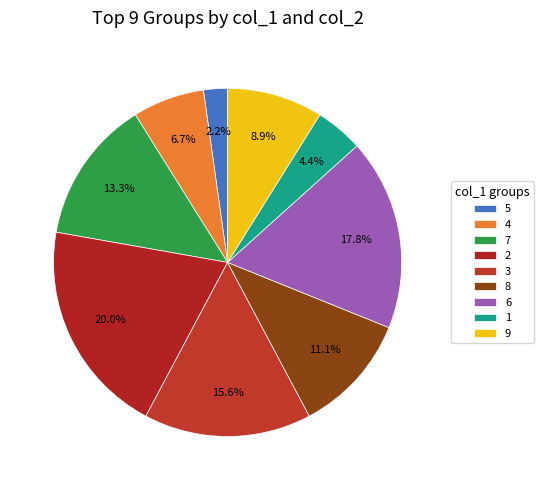

True or false: 1 accounts for 4% of the total.

True